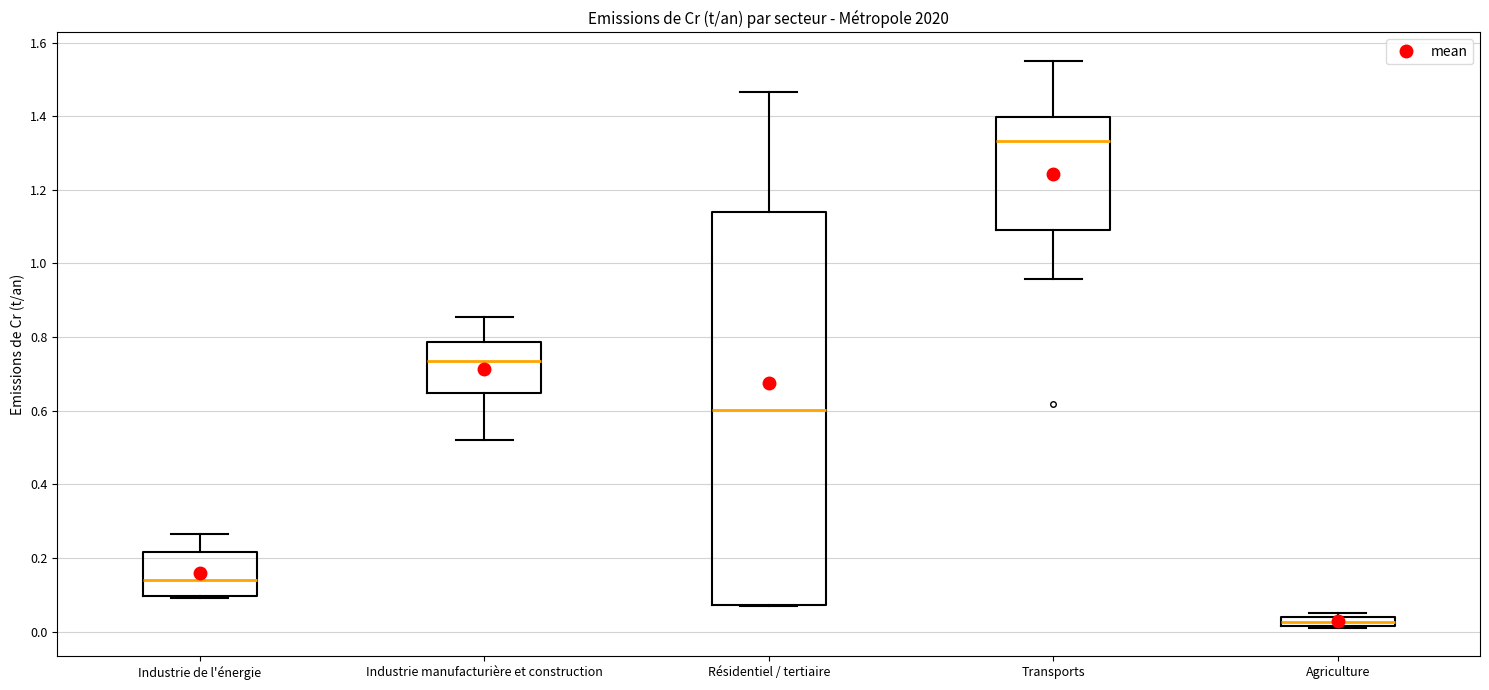

Where does the upper whisker of the box for Industrie manufacturière et construction end on the y-axis? The values are not printed on the chart, so give them approximately, as read against the axis.

0.86